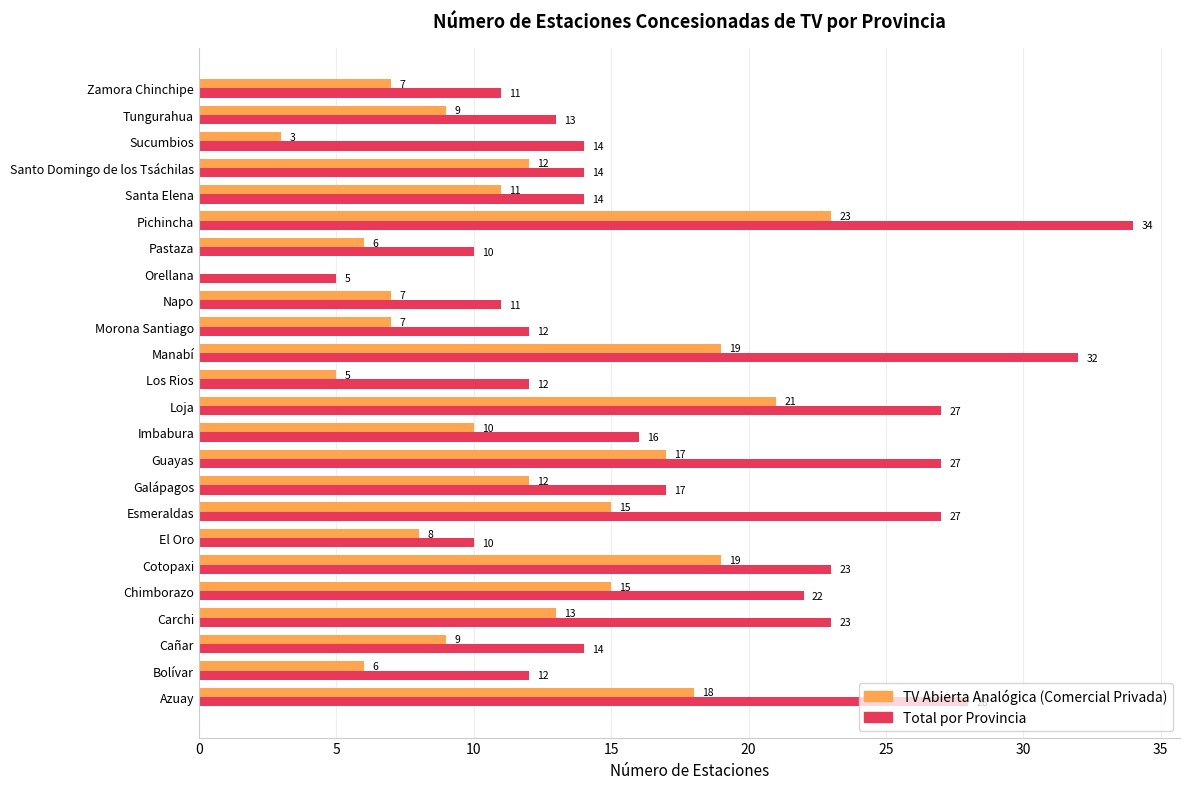

At which category is the sum across all series the highest?

Pichincha